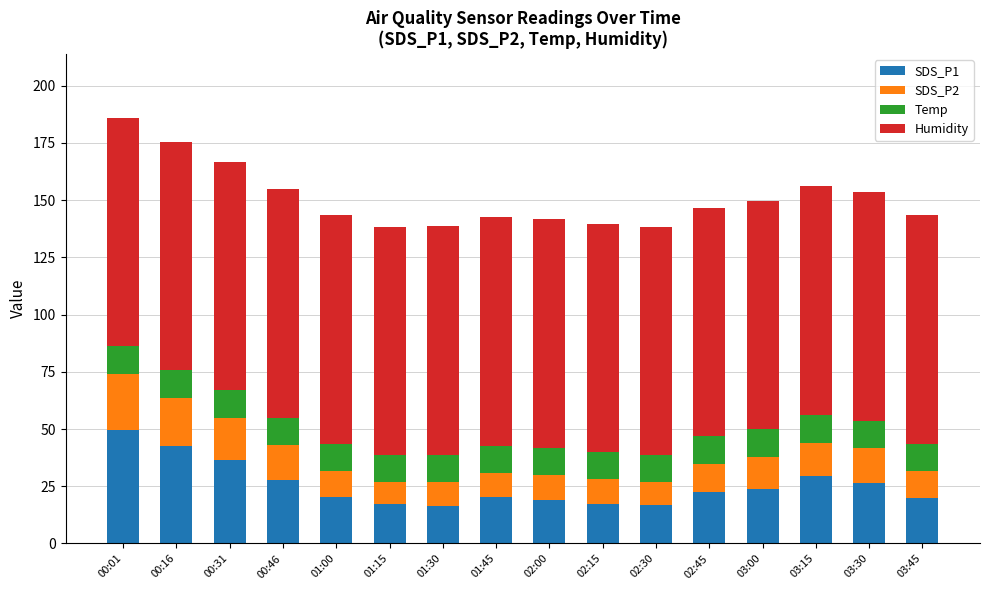

What is the value of the SDS_P1 bar at the 5th from the left?

20.2